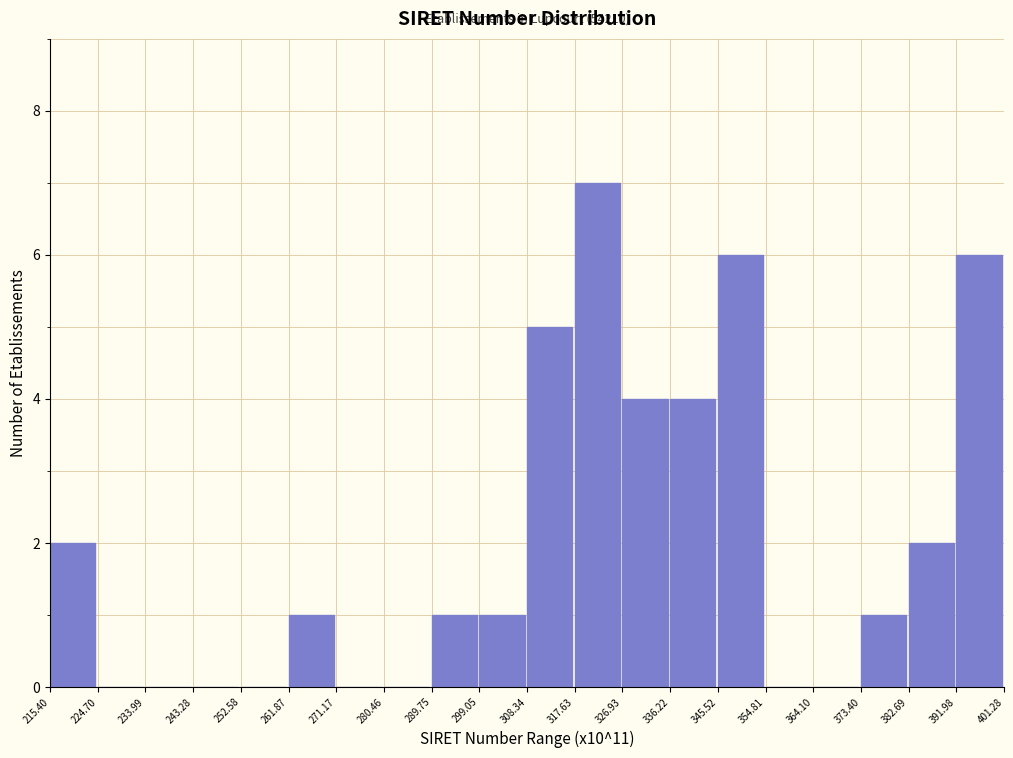

Reading right to left, what are all the values shown in this chart?

391.98=6	382.69=2	373.40=1	364.10=0	354.81=0	345.52=6	336.22=4	326.93=4	317.63=7	308.34=5	299.05=1	289.75=1	280.46=0	271.17=0	261.87=1	252.58=0	243.28=0	233.99=0	224.70=0	215.40=2